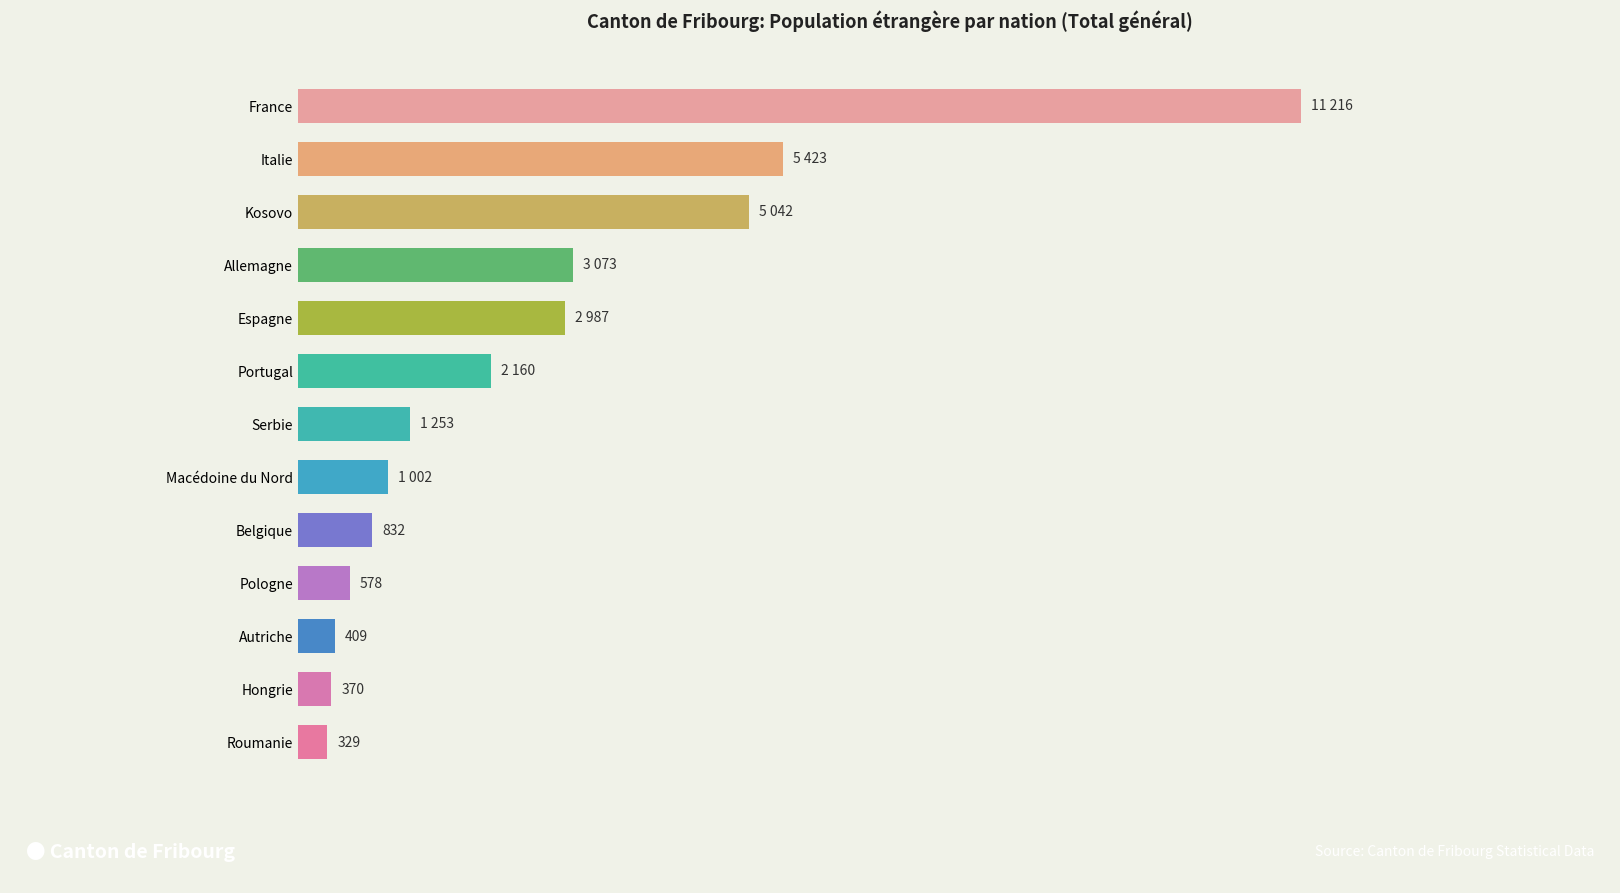

Are the bars horizontal?

Yes